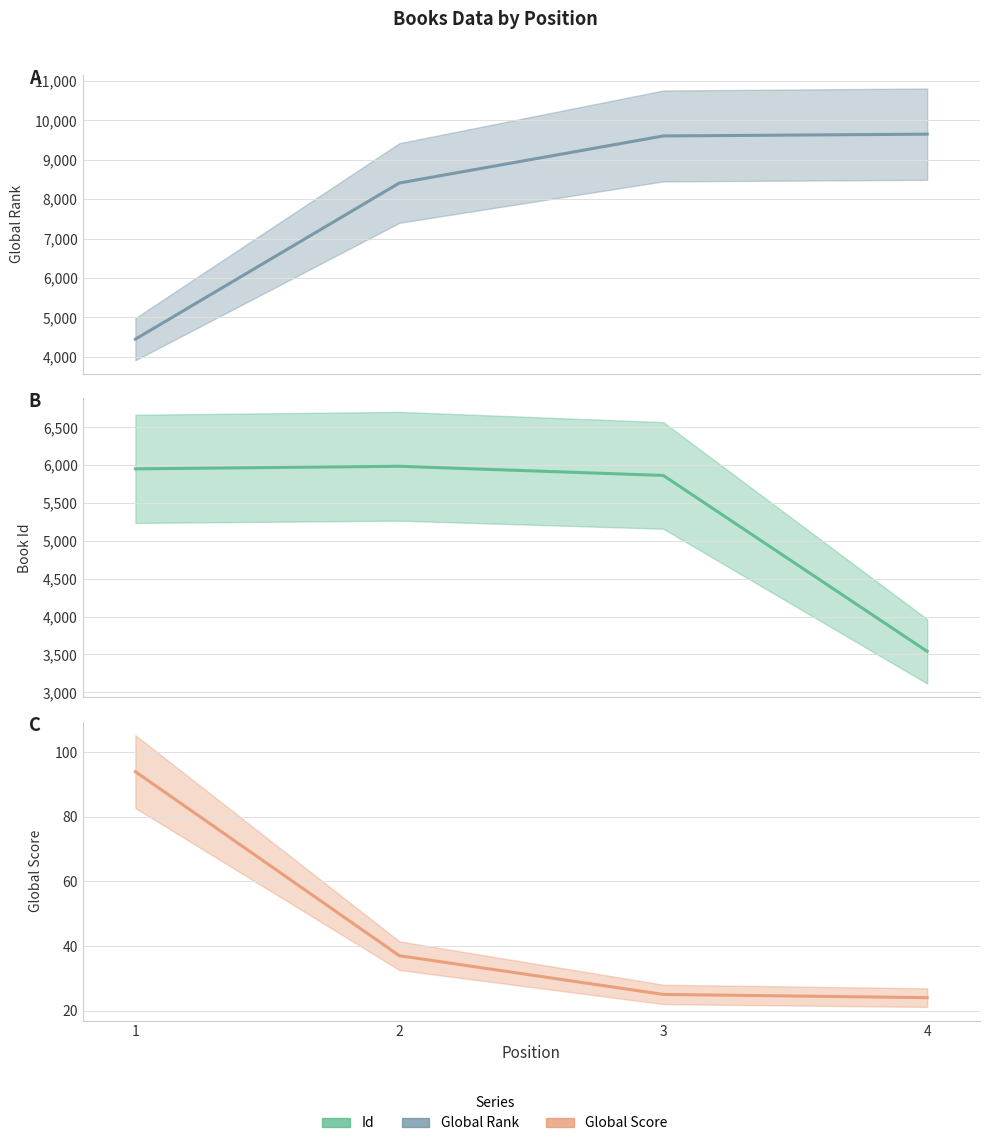

What is the value of the Global Score point at the 3rd from the left?

25